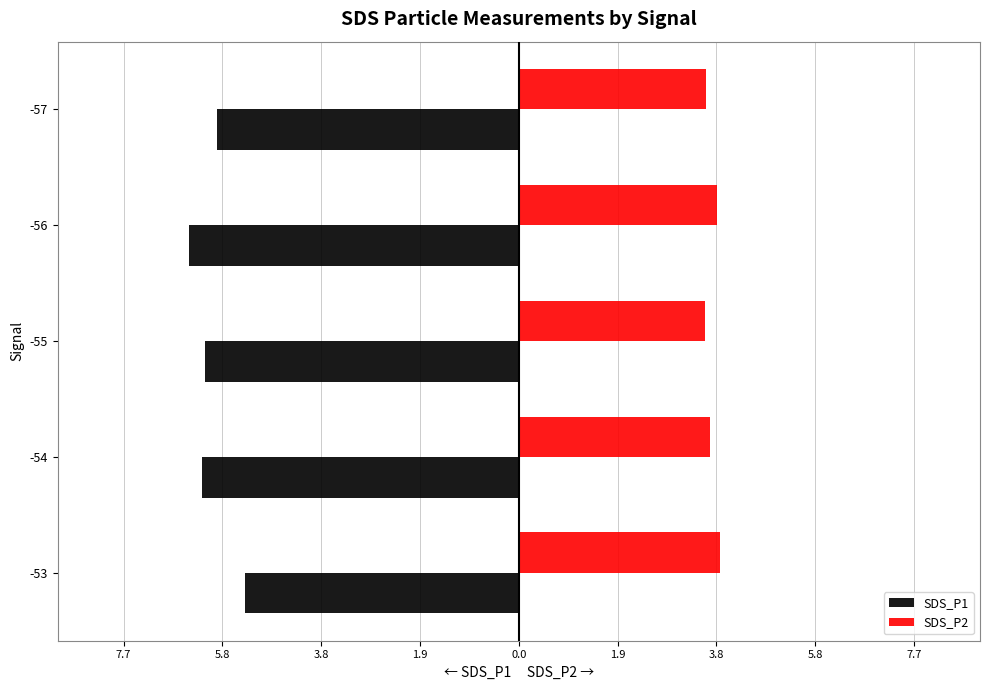

What is the average value of the SDS_P2 series?

3.7